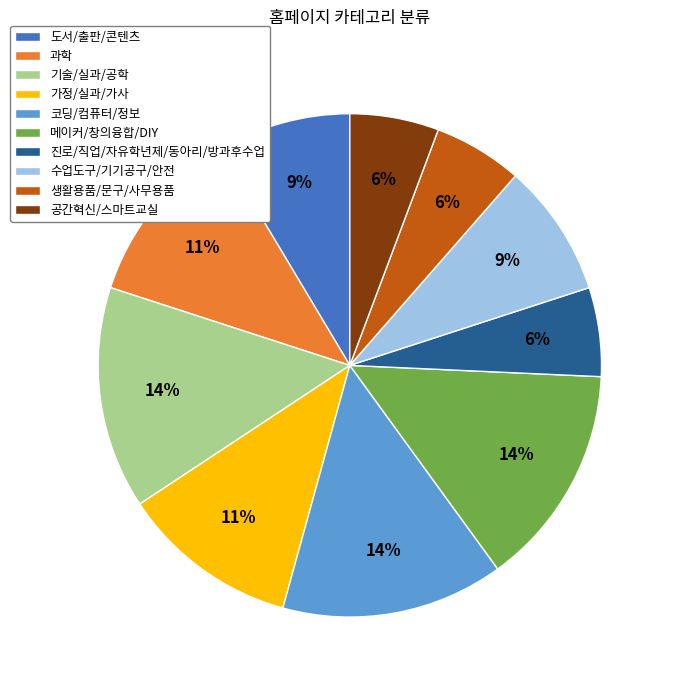

How many slices are in this pie chart?

10